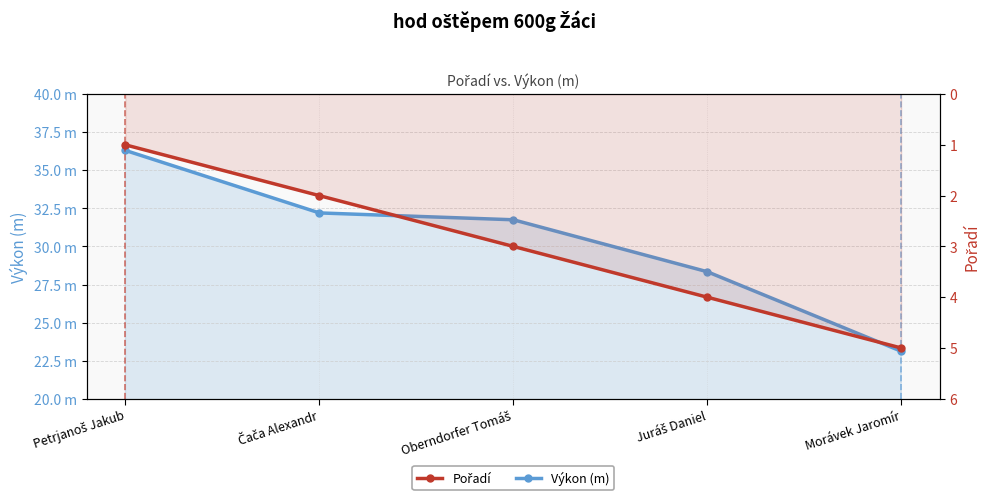

At which label does Pořadí reach its peak?

Morávek Jaromír